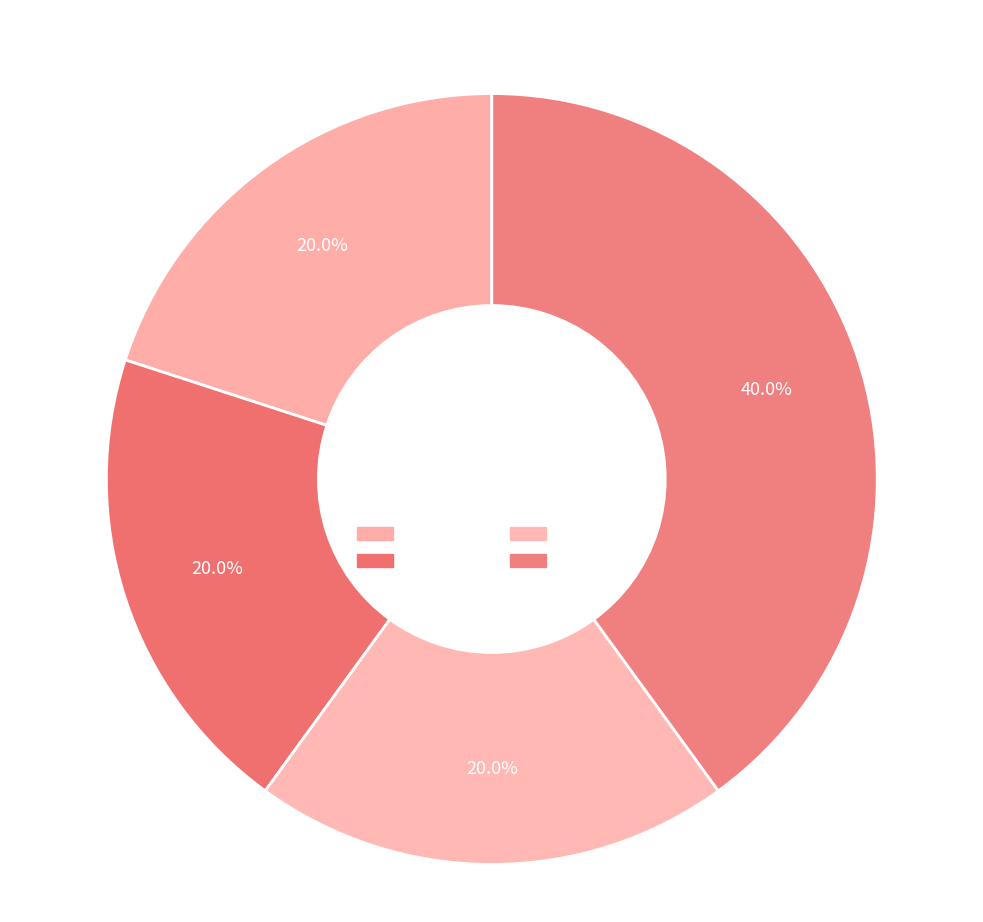

To the nearest percent, what is the combined percentage of 2022-03 and 2021-12?

60%